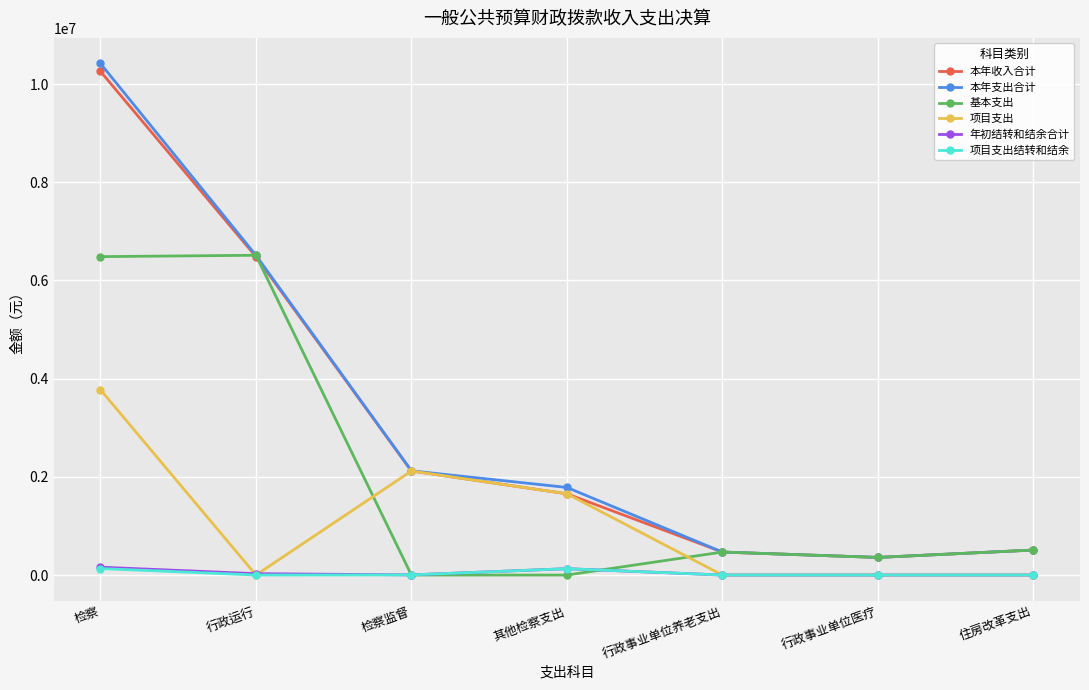

Which series has the widest spread of values?

本年支出合计